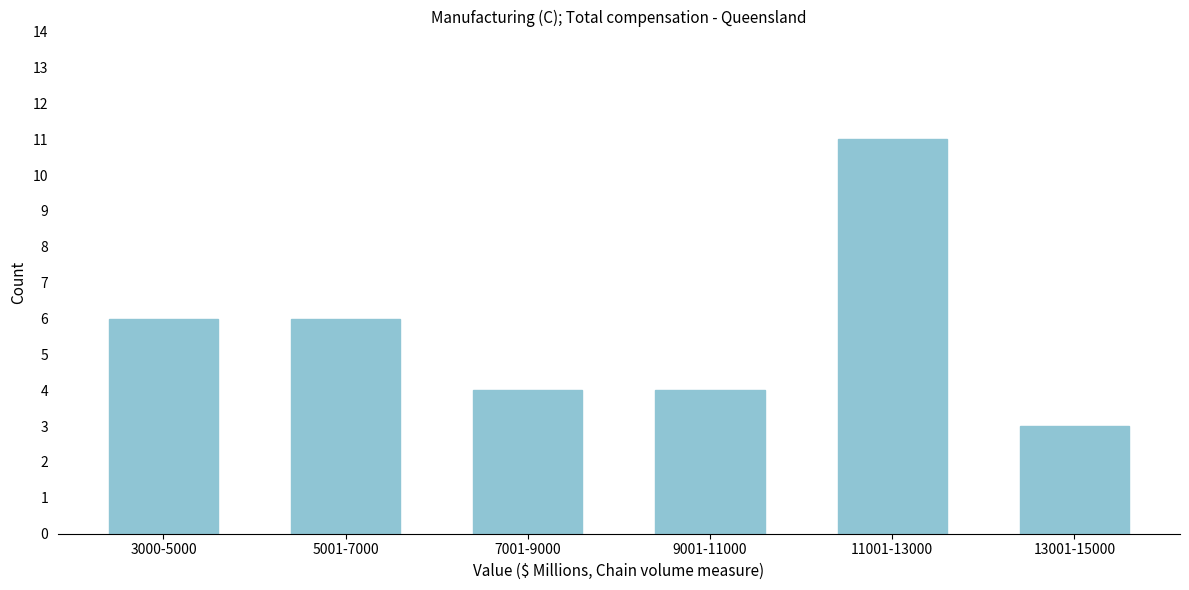

Reading left to right, transcribe all the data shown in this chart.

3000-5000=6	5001-7000=6	7001-9000=4	9001-11000=4	11001-13000=11	13001-15000=3